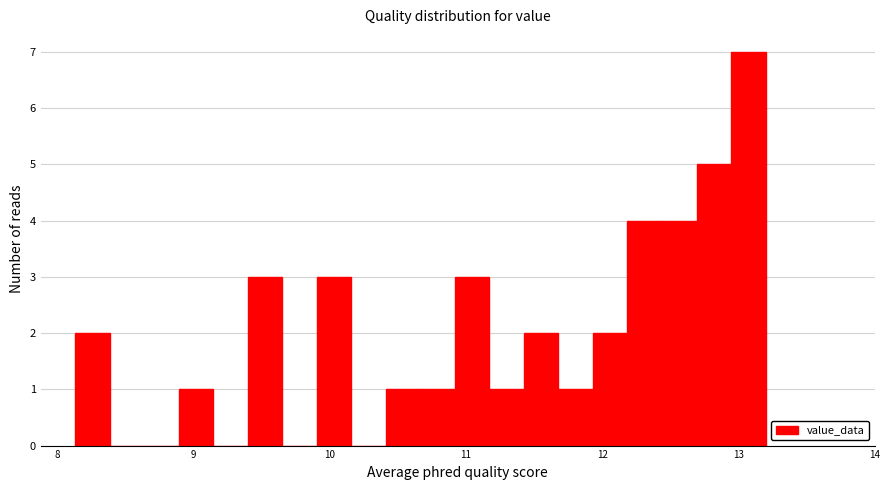

Read against the x-axis, roughly where is the centre of the tallest bar?

13.1